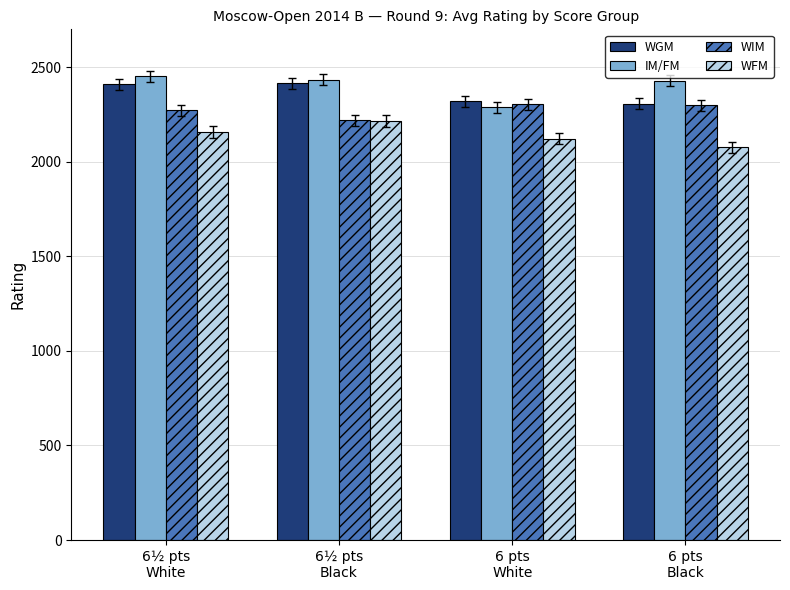

What is the spread (max minus min) of values at 6 pts
Black?

351.0